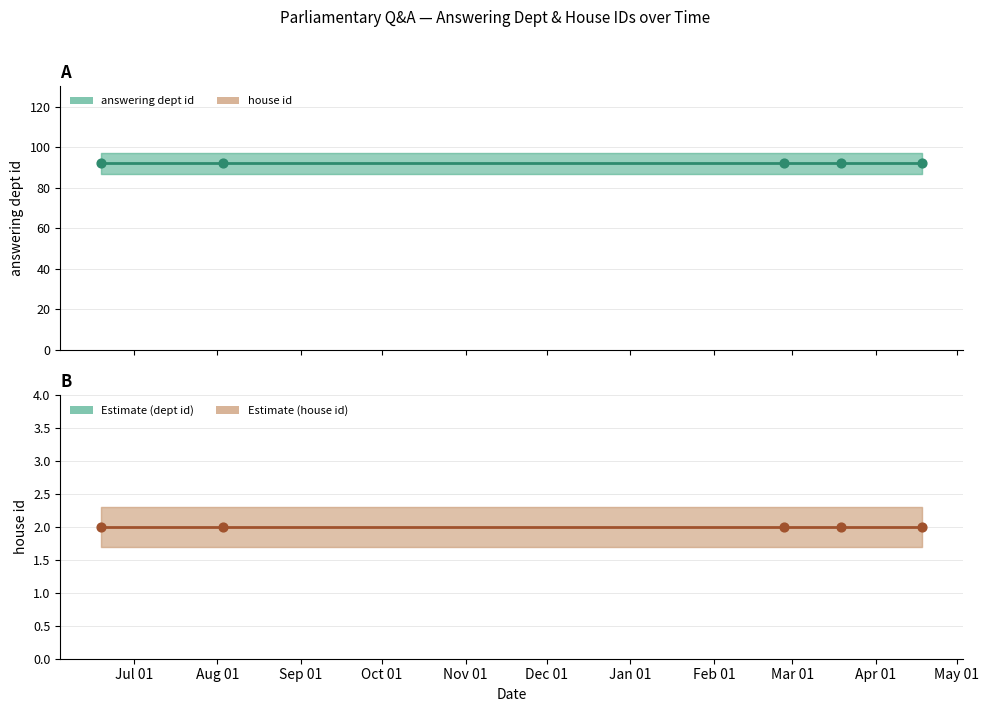

What is the total value across all series at Jul 01?

94